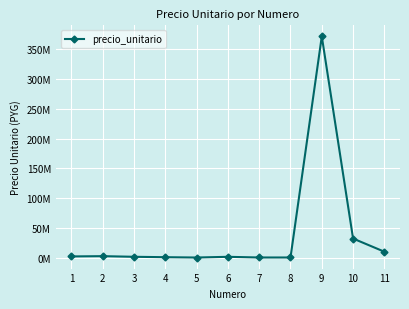

What is the sum of the values at 9 and 6?

372848608